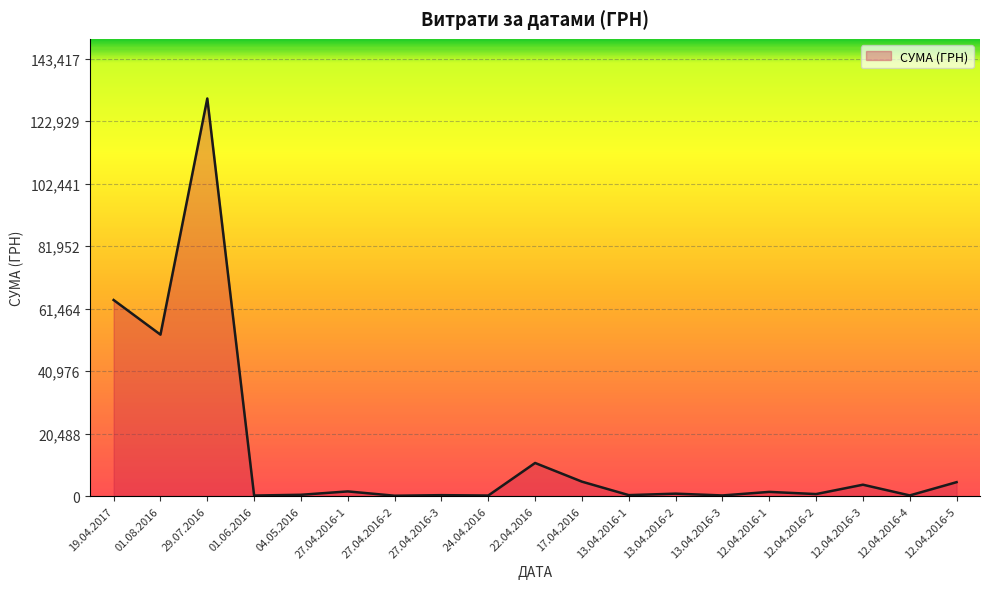

Approximately how many times larger is the value at 29.07.2016 compared to 19.04.2017?

2.0